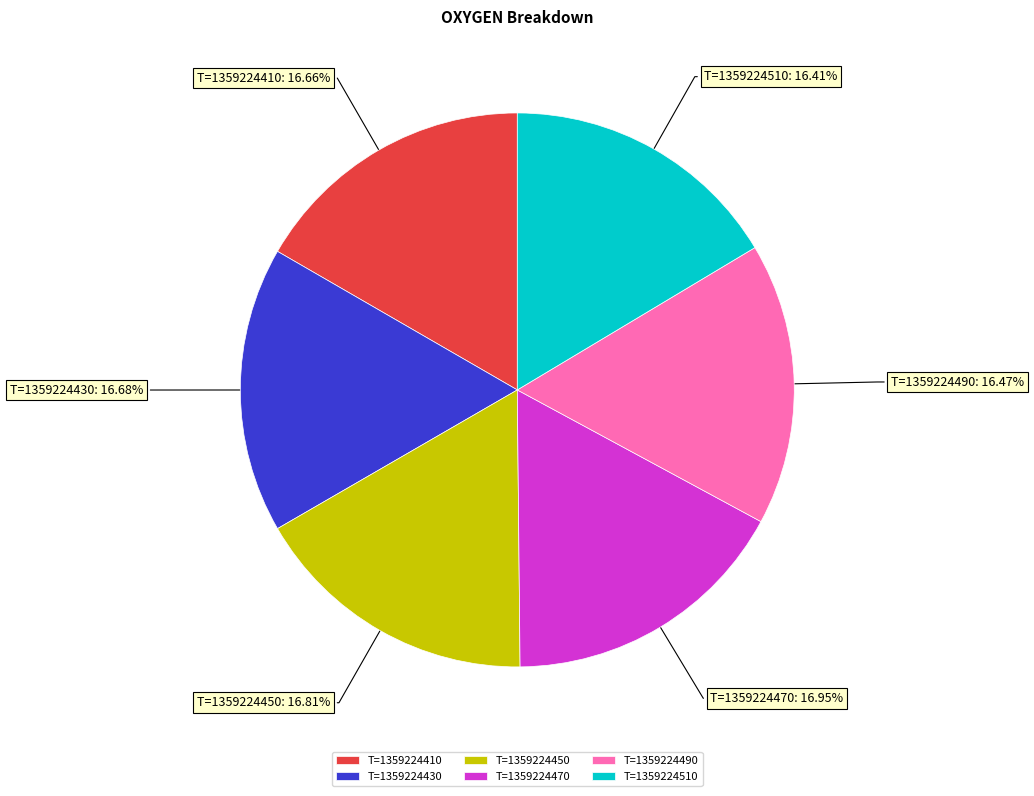

The T=1359224510 slice represents 16% of the pie. True or false?

True